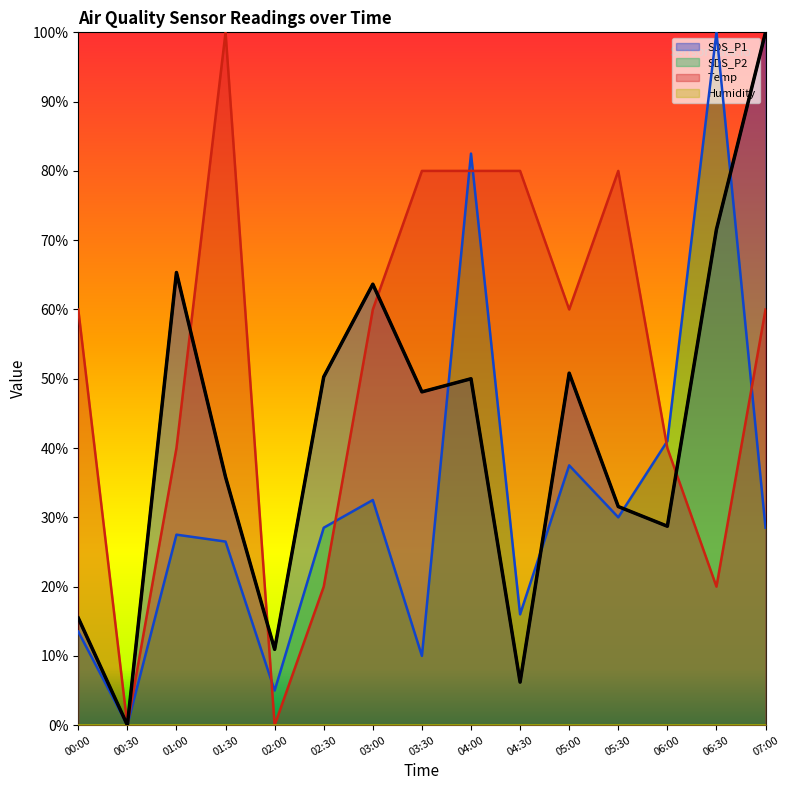

How many values in SDS_P1 are above zero?

14